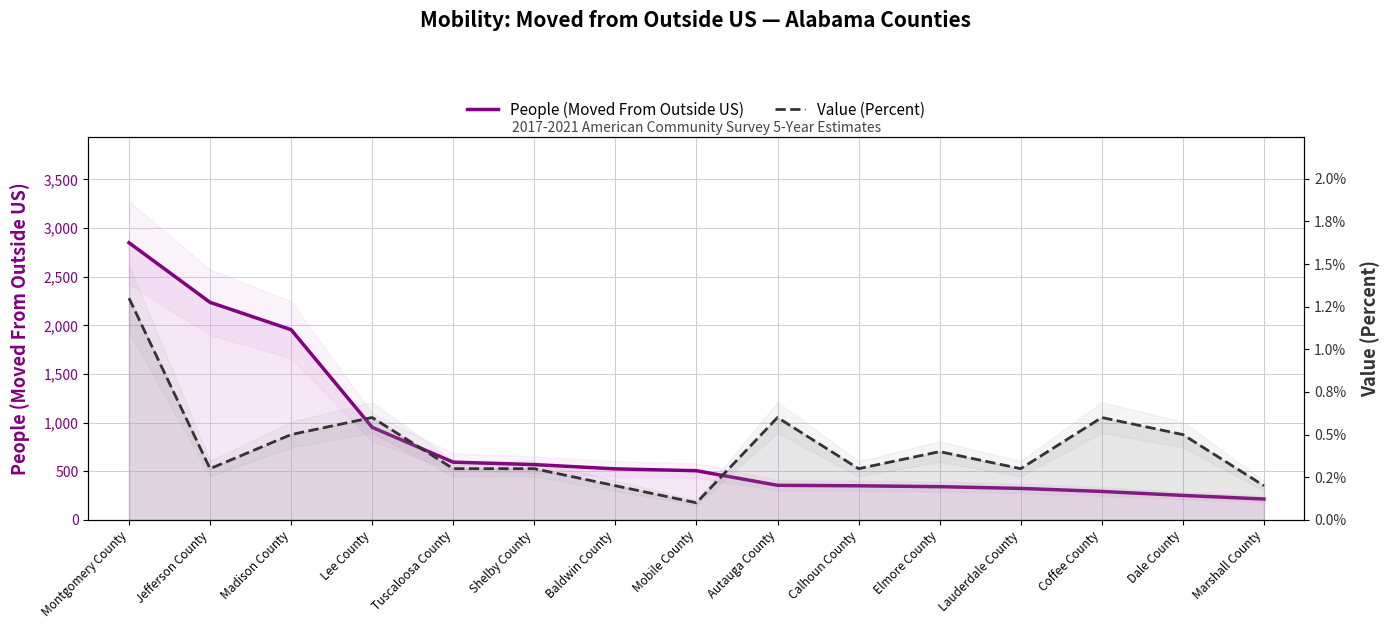

How many values in the People (Moved From Outside US) series are below 505?

7